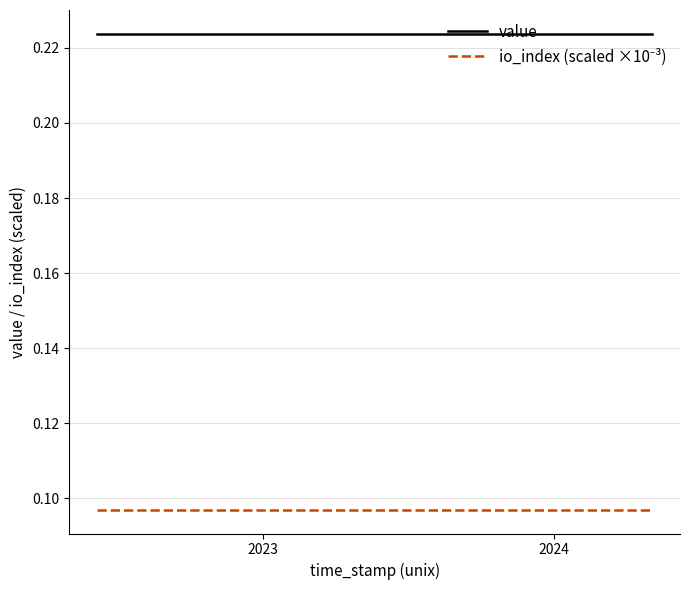

Which series has the largest total across all categories?

value